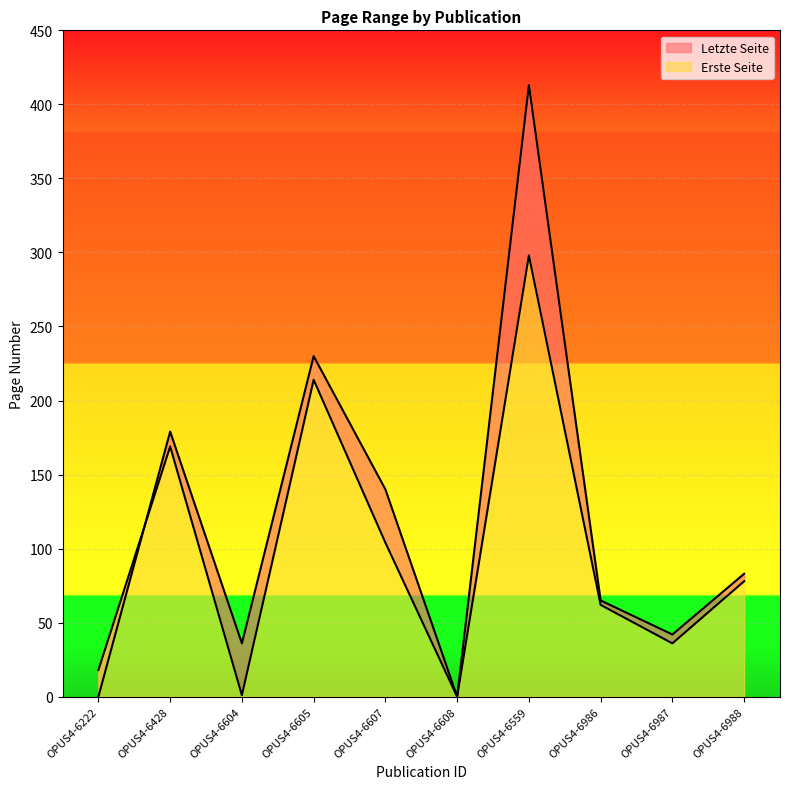

What is the label of the 2nd point from the left?

OPUS4-6428